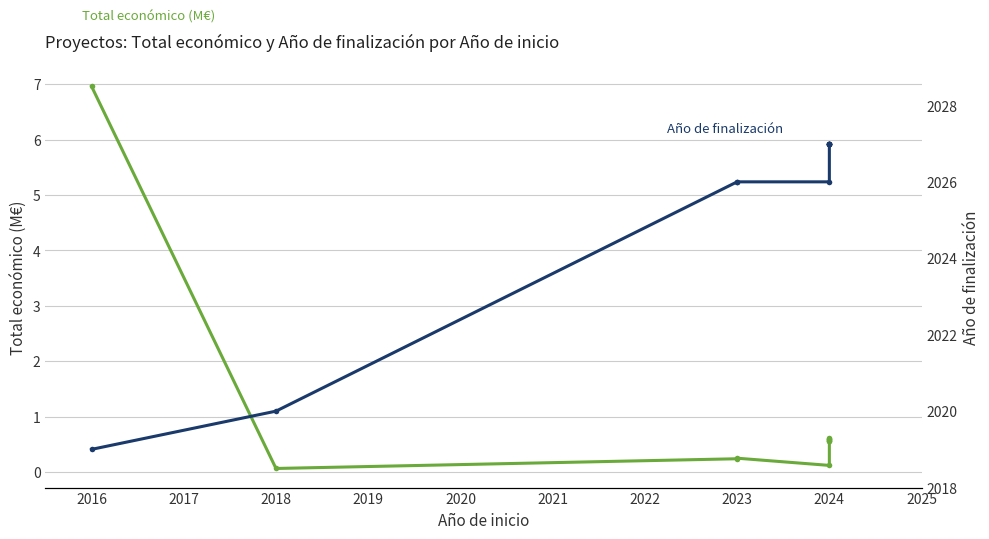

What is the approximate value of Total económico (M€) at 2024?

0.6